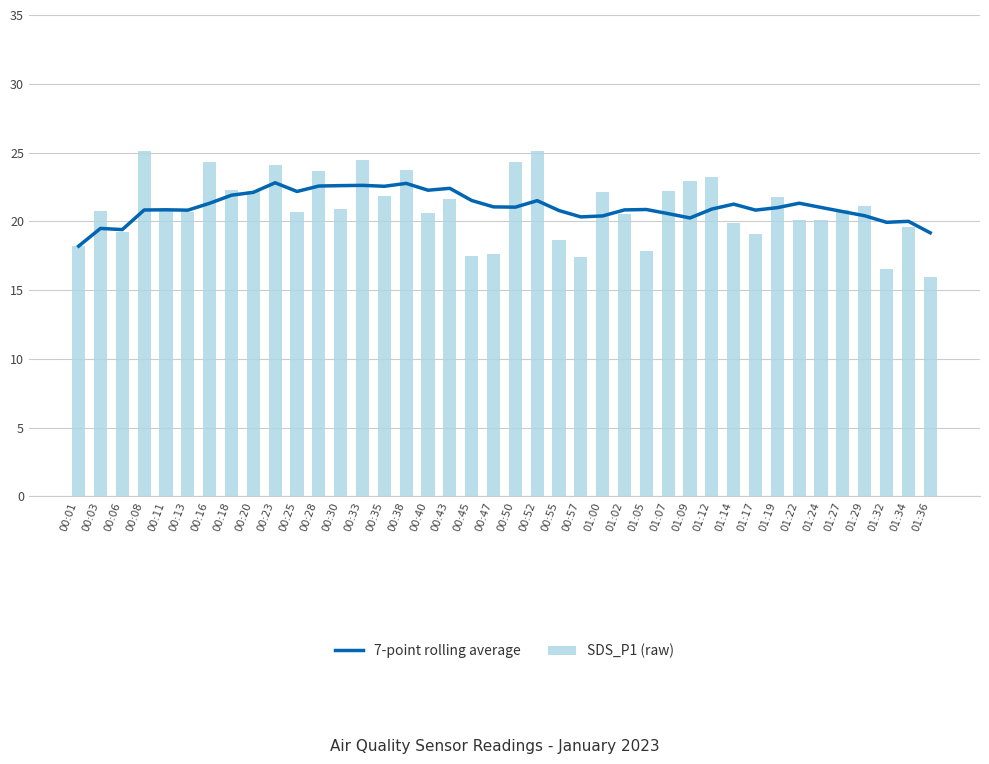

What is the sum of all 7-point rolling average values?

843.2